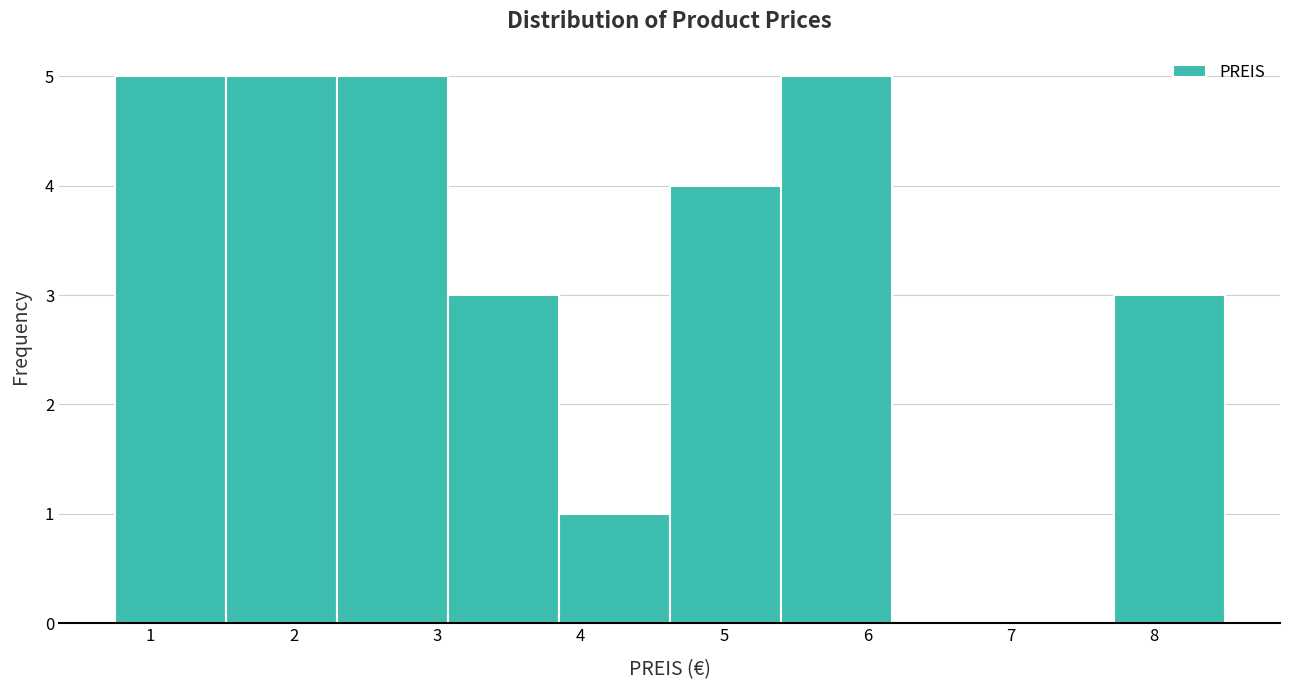

Reading left to right, list every bar in this chart as the range it spans on the x-axis followed by its height. Neither the bar edges nor the heights are printed on the chart, so give them approximately, as read against the axes.

0.8 to 1.5: 5
1.5 to 2.3: 5
2.3 to 3.1: 5
3.1 to 3.8: 3
3.8 to 4.6: 1
4.6 to 5.4: 4
5.4 to 6.2: 5
6.2 to 6.9: 0
6.9 to 7.7: 0
7.7 to 8.5: 3